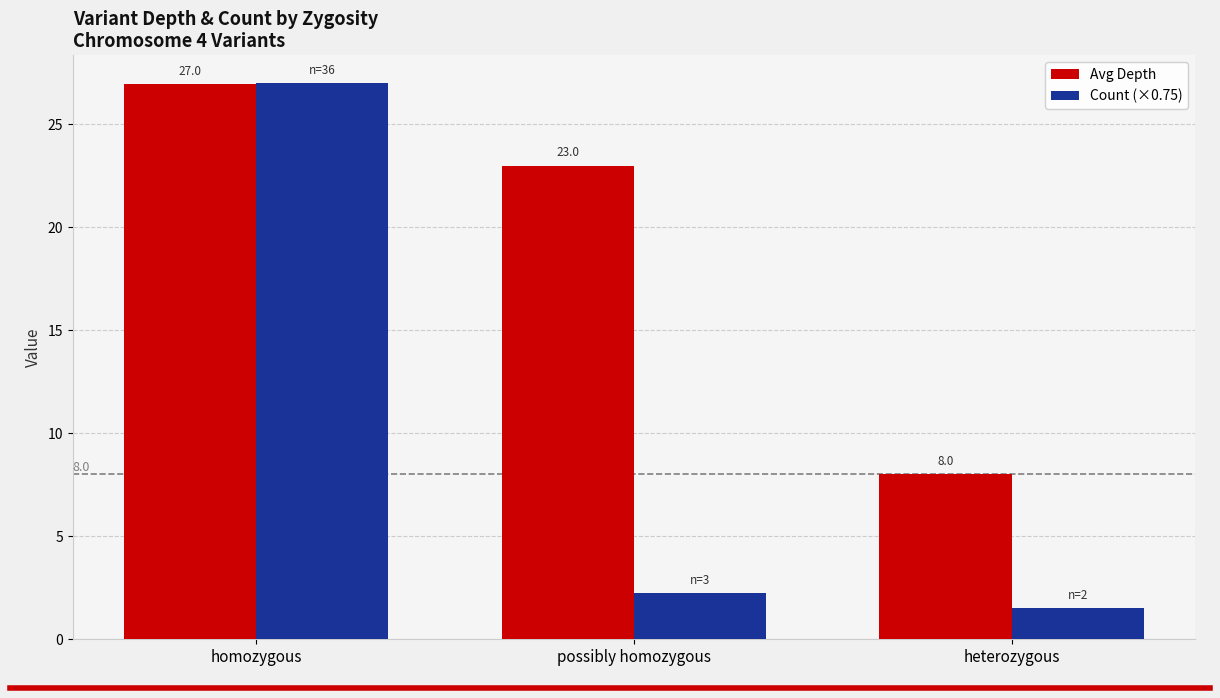

Are the bars horizontal?

No